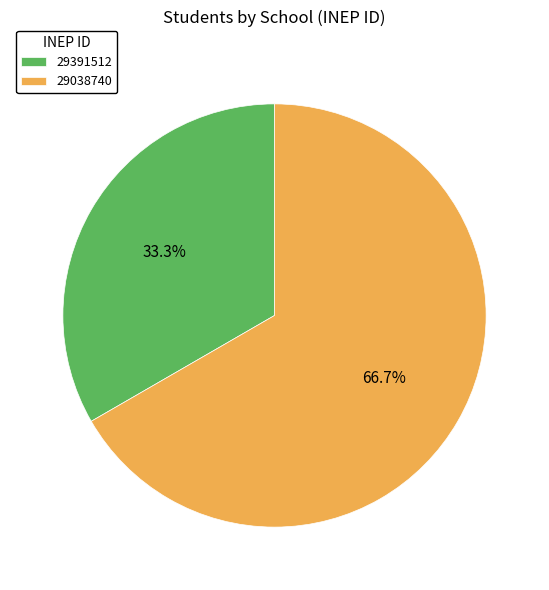

Approximately how many times larger is the value at 29038740 compared to 29391512?

2.0